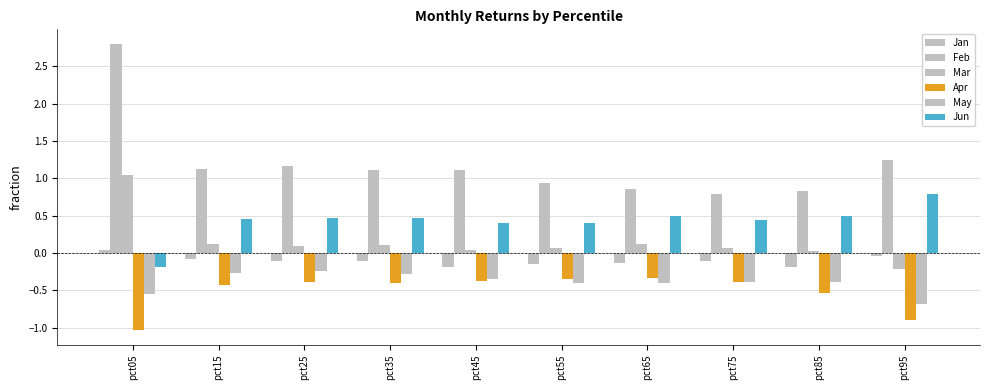

How many data points does each series have?

10